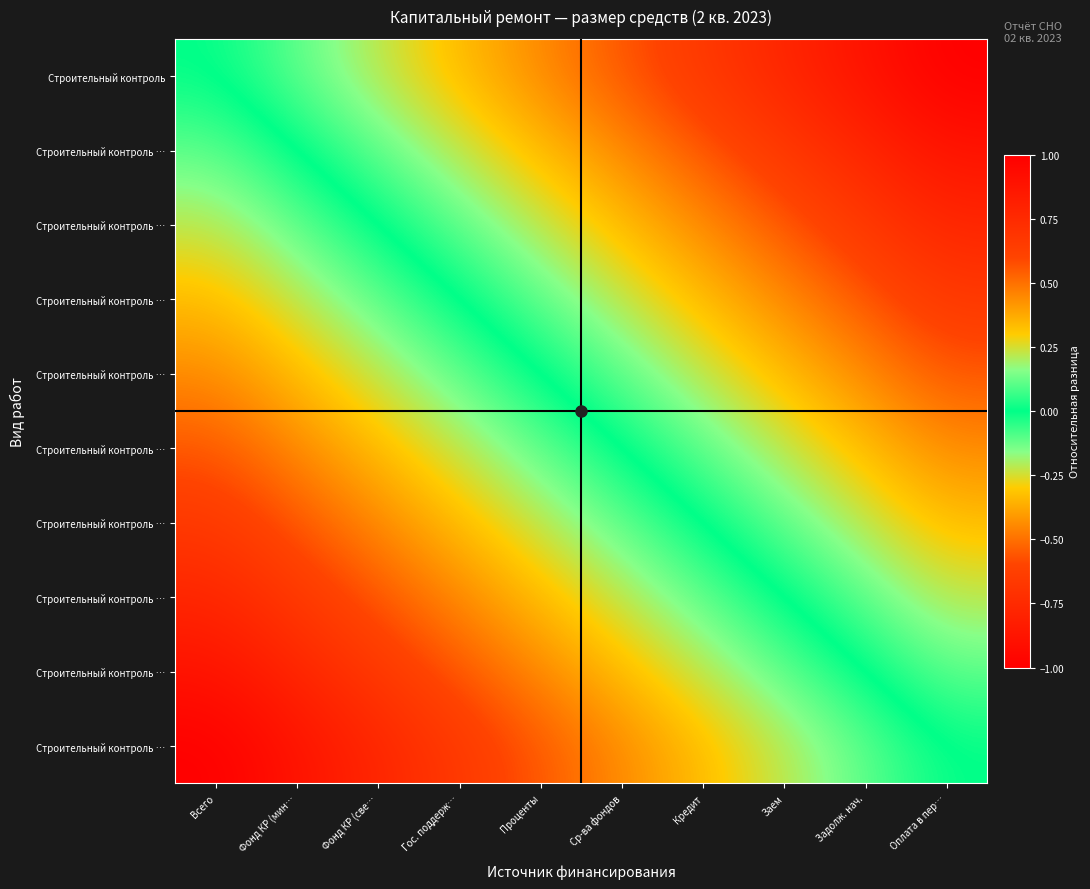

What is the spread (max minus min) of values at Ср-ва фондов?

1.0